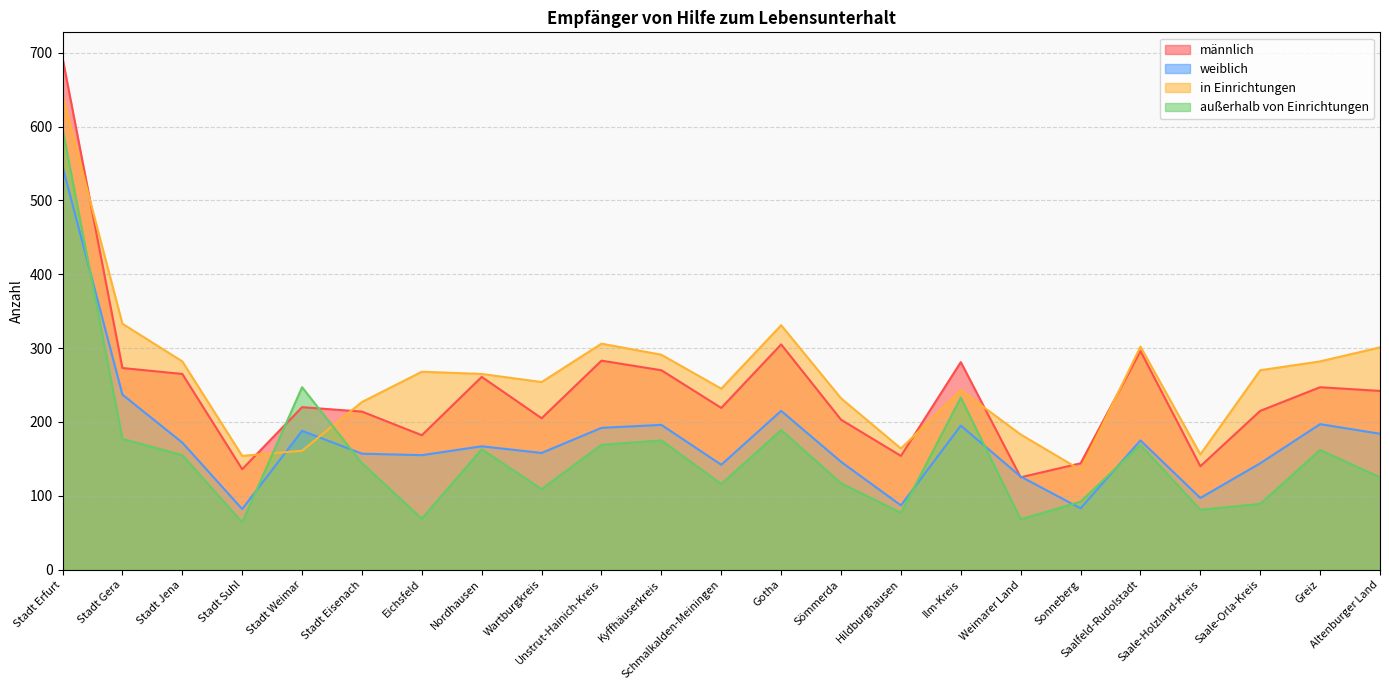

What is the difference between the männlich values at Greiz and Schmalkalden-Meiningen?

28